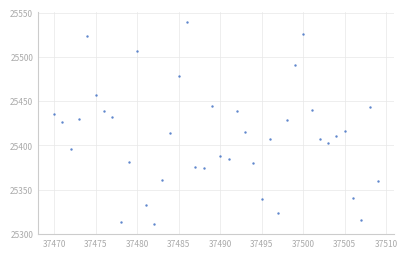

What is the range of X values (max minus min)?

39